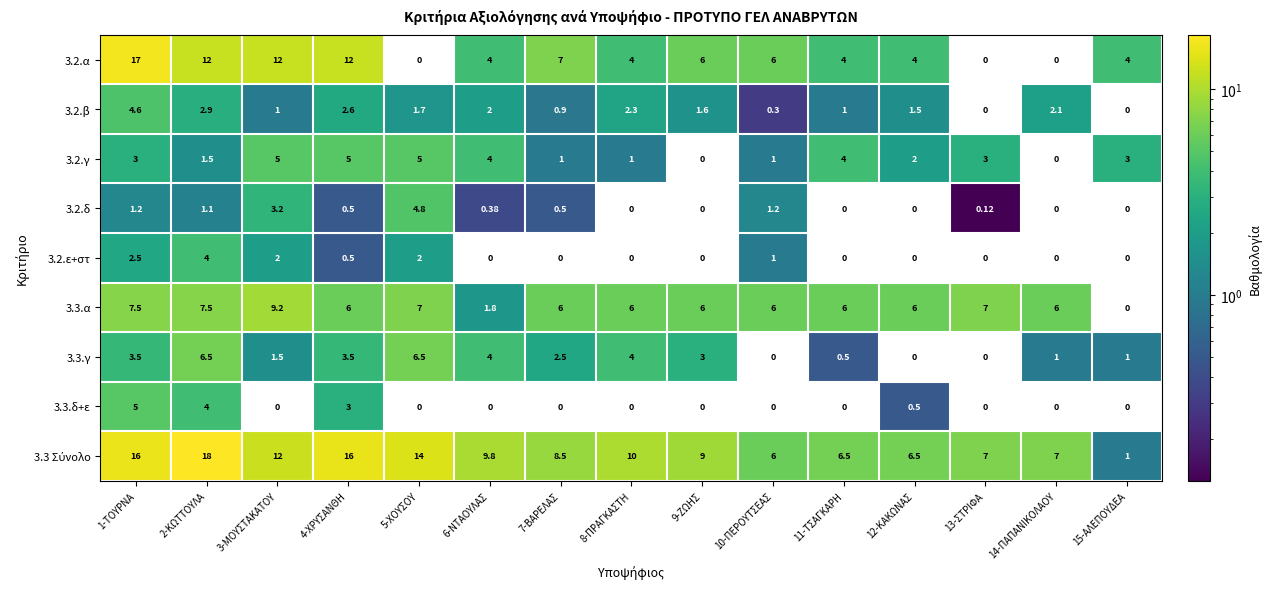

What is the maximum value shown in the chart?

18.0